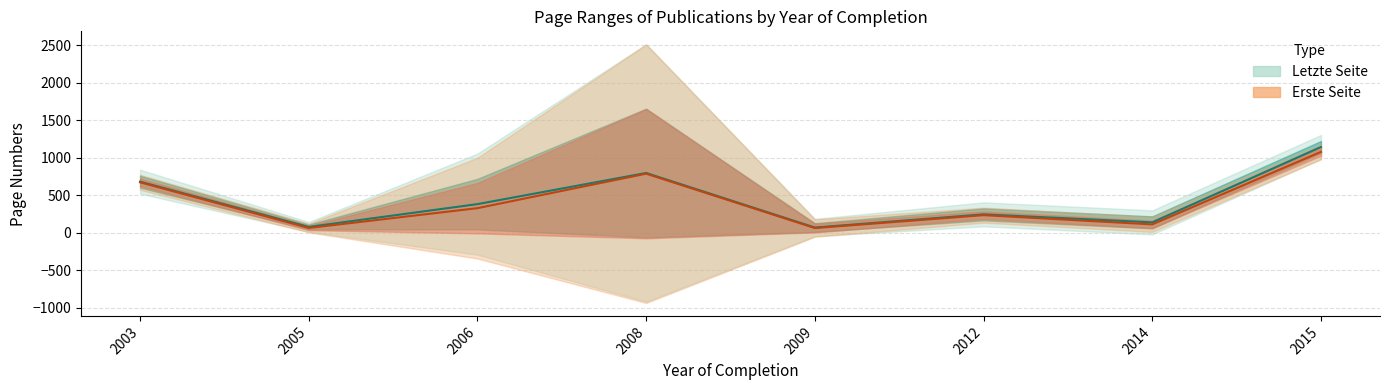

The Erste Seite (mean) series shows 71.4 at 2014. True or false?

False